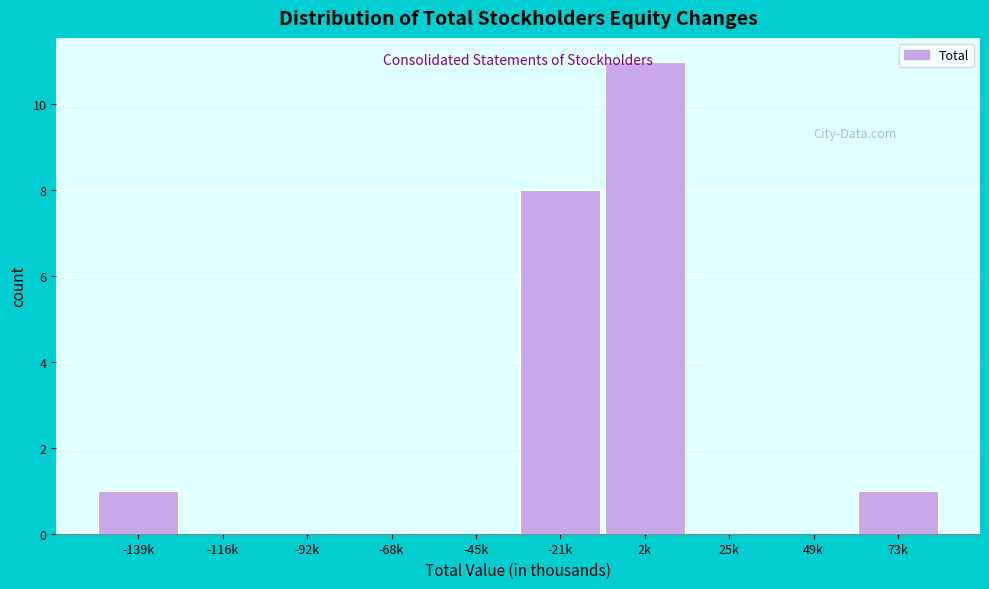

What is the sum of all values?

21